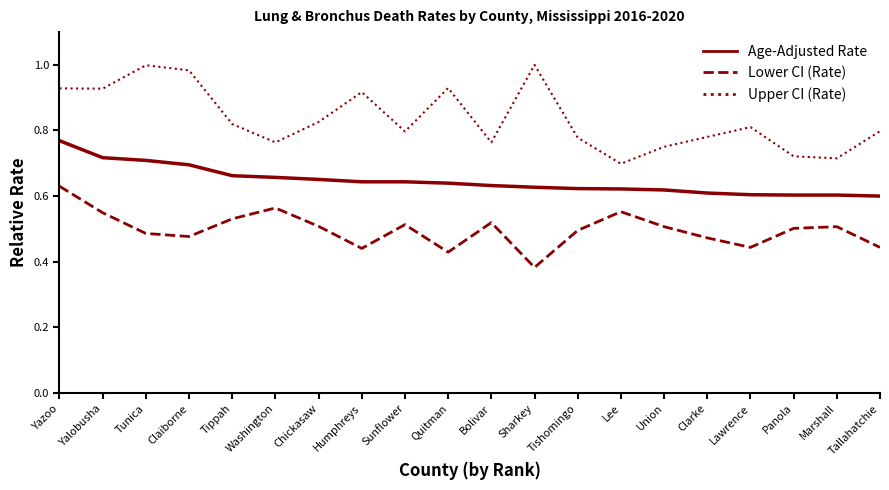

Which category has the highest value in the Lower CI (Rate) series?

Yazoo